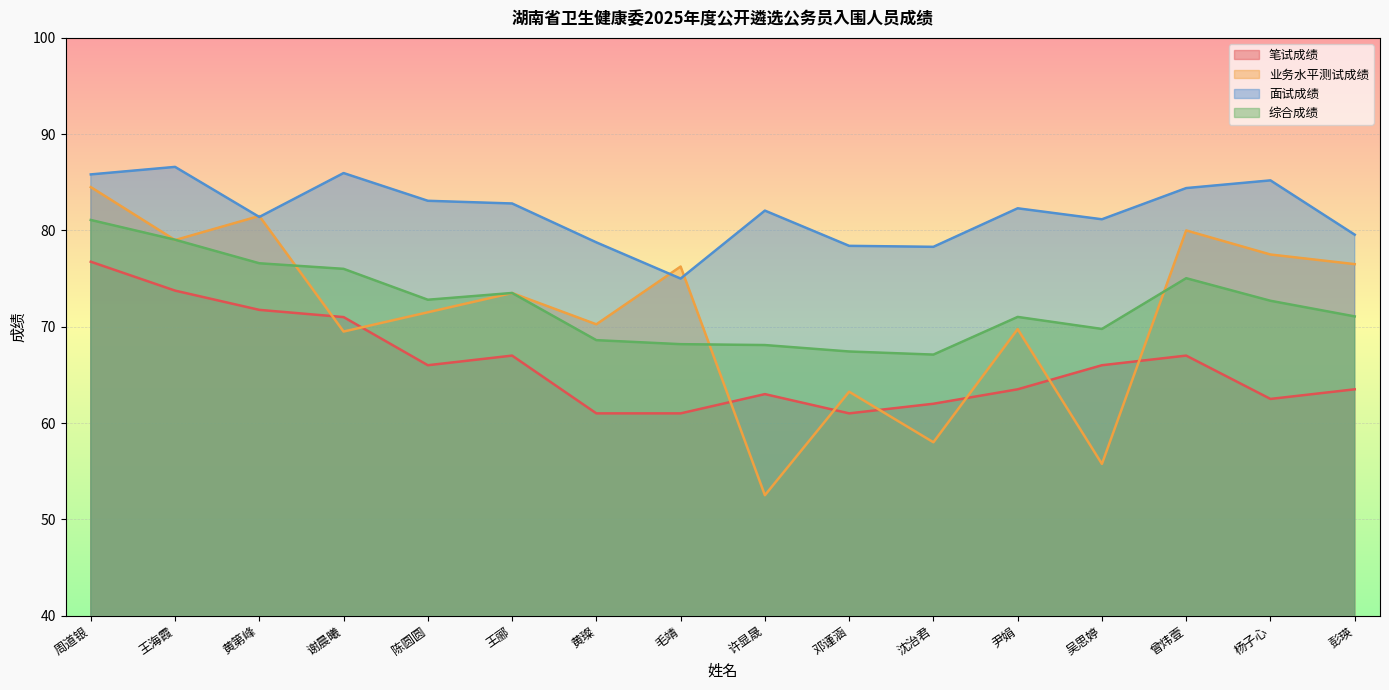

Between 陈圆圆 and 杨子心, which is larger?

陈圆圆